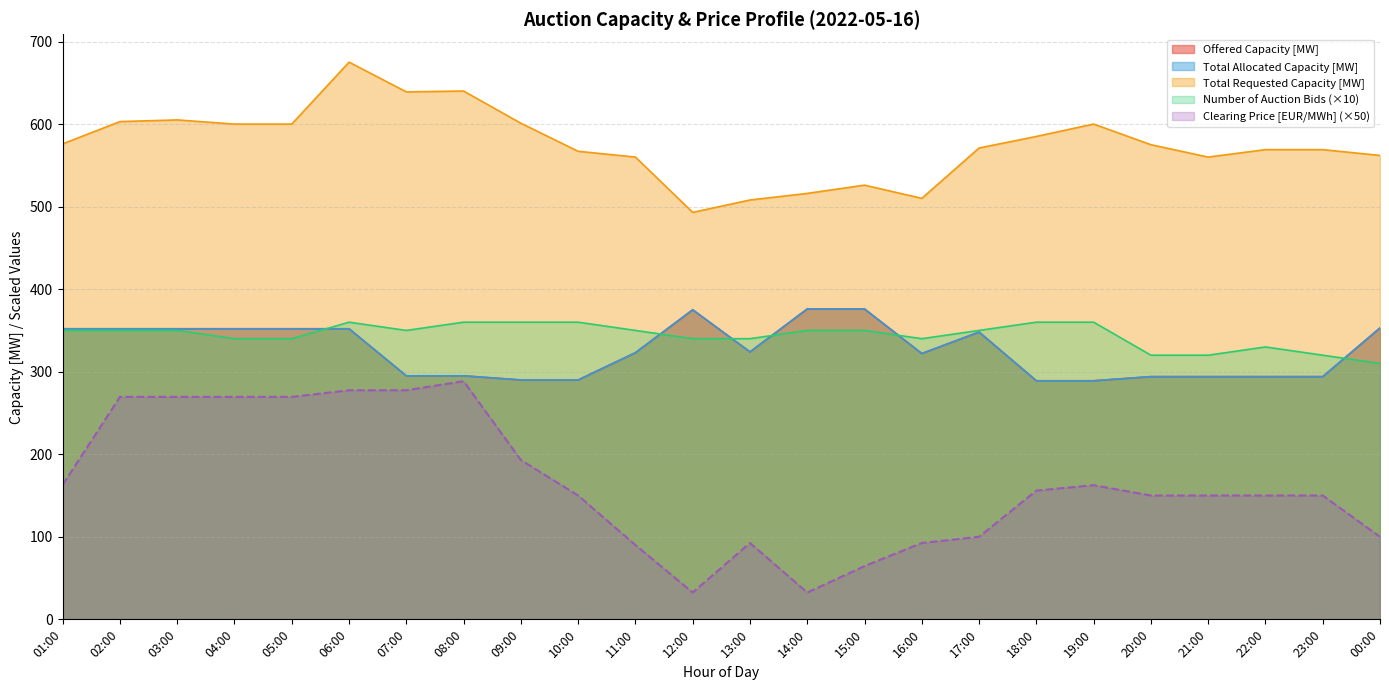

Which series changed the most between 08:00 and 21:00?

Auction Clearing Price [EUR/MWh]